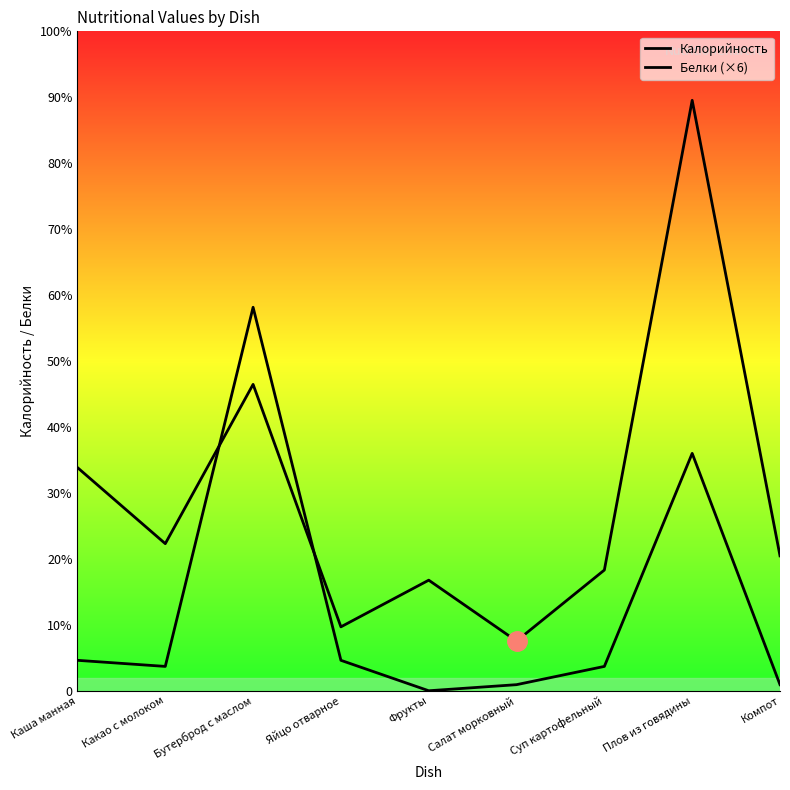

List the labels in order of Калорийность value, largest first.

Плов из говядины, Бутерброд с маслом, Каша манная, Какао с молоком, Компот, Суп картофельный, Фрукты, Яйцо отварное, Салат морковный